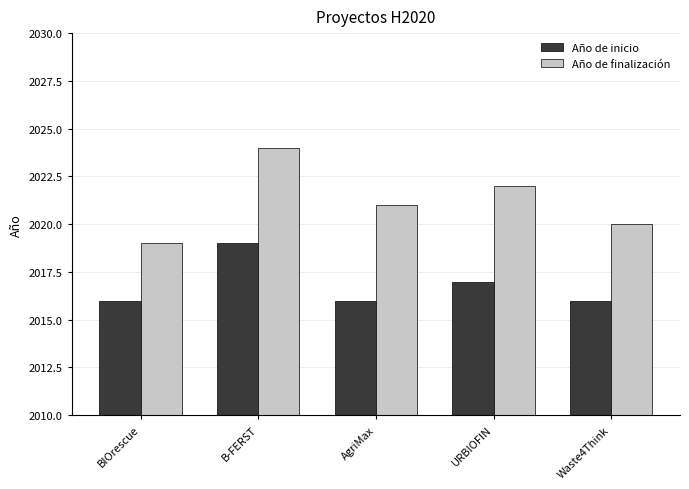

List the series in order of their peak value, lowest first.

Año de inicio, Año de finalización